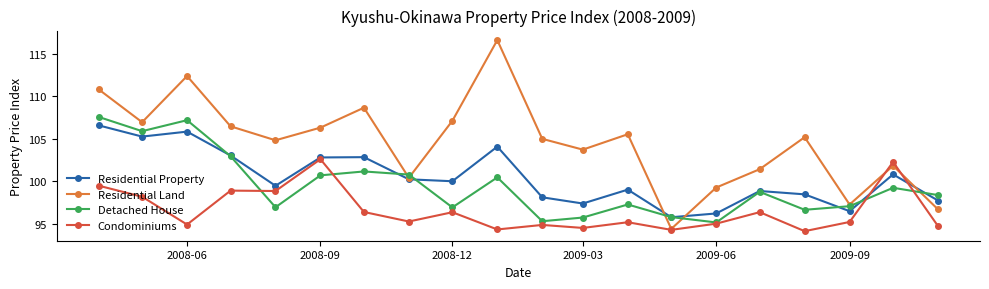

How many lines are shown in the chart?

4